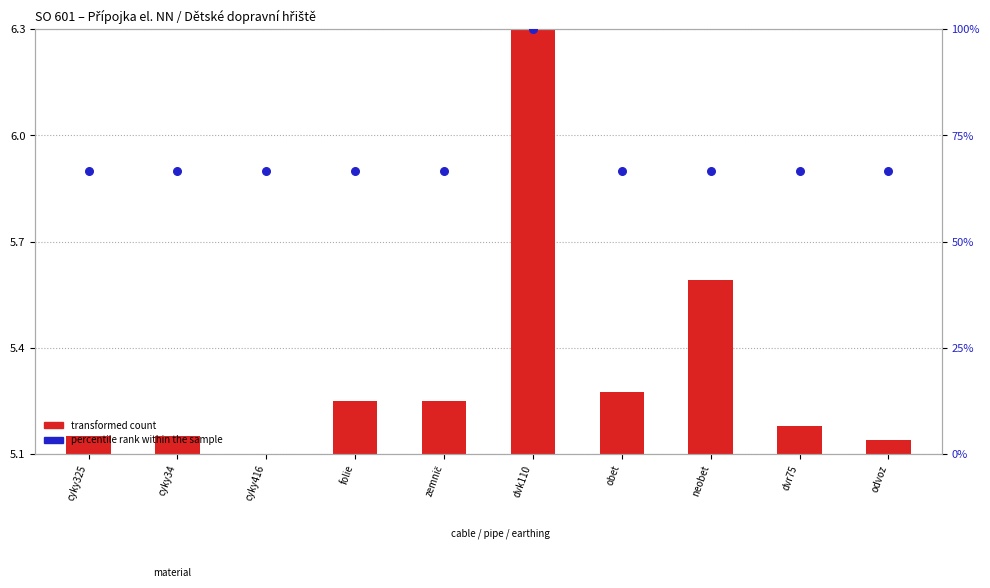

Approximately how many times larger is the value at zemnič compared to cyky34?

1.0